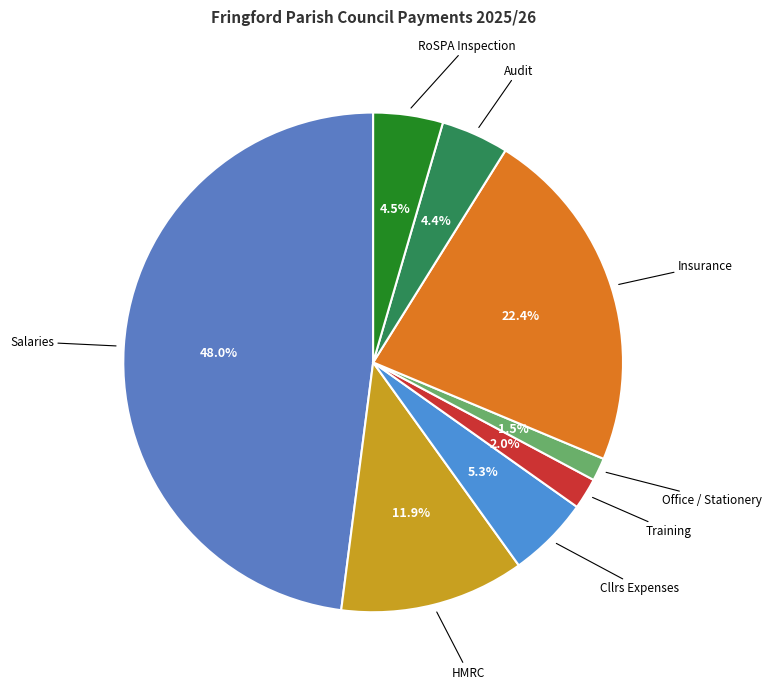

How many segments does this pie chart have?

8